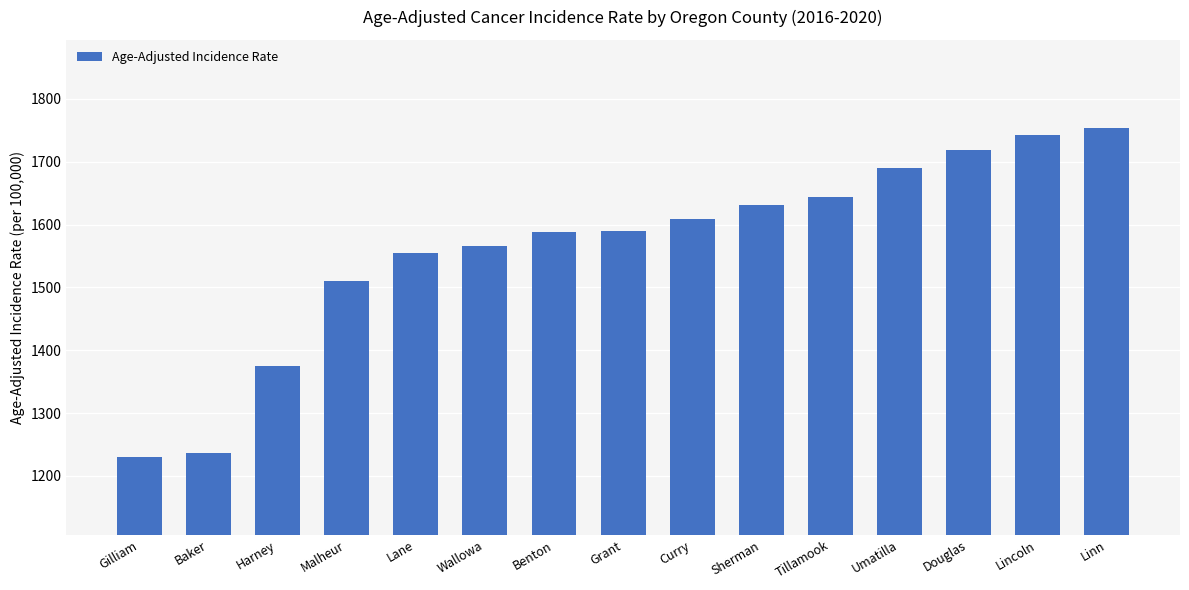

What is the difference between the second highest and minimum values?

512.7